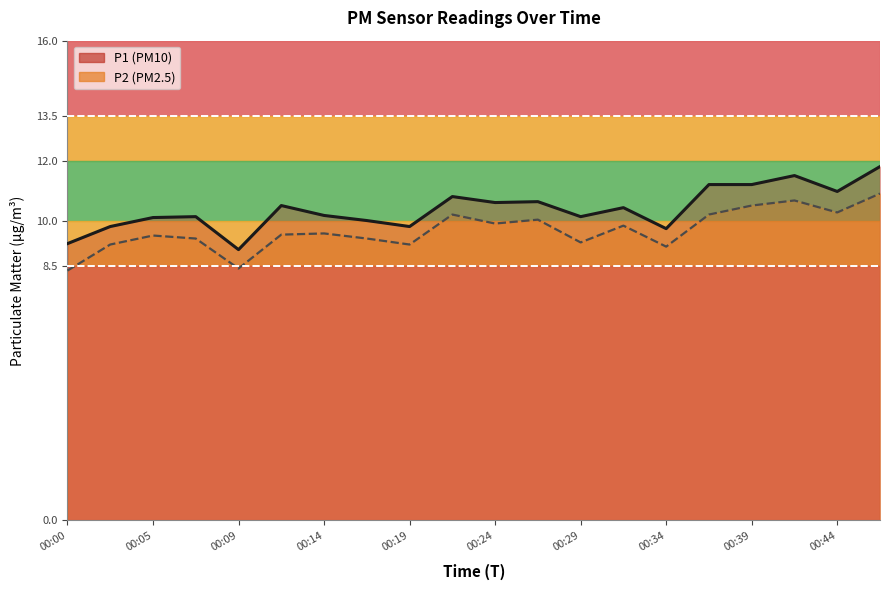

Rank the series by their average value, from lowest to highest.

P2, P1